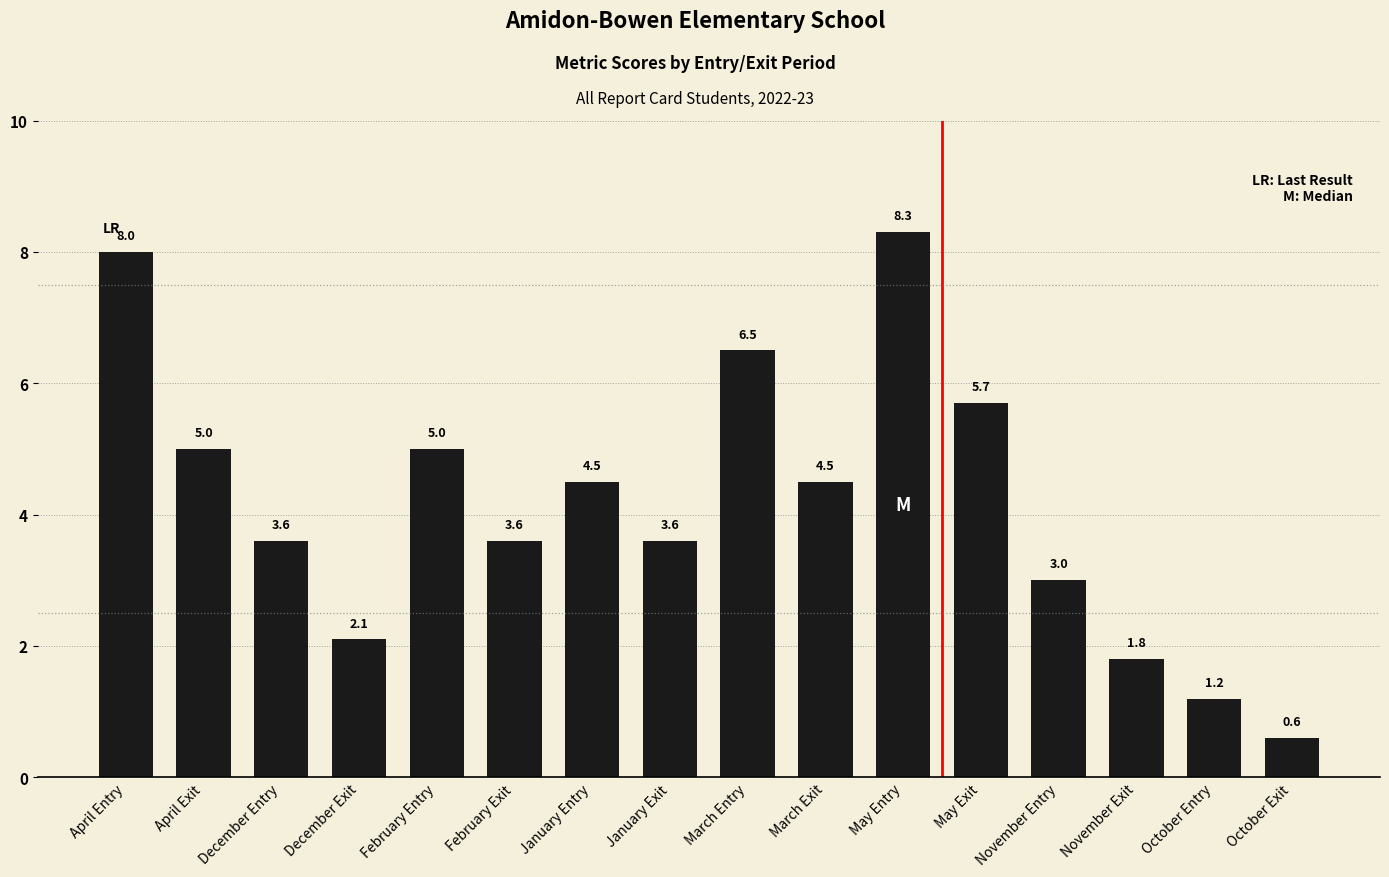

Between December Exit and November Exit, which is larger?

December Exit